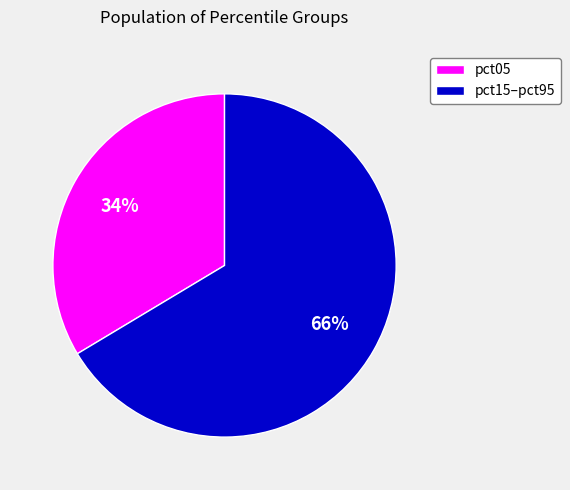

Is the sum of pct05 and pct15–pct95 greater than half?

Yes